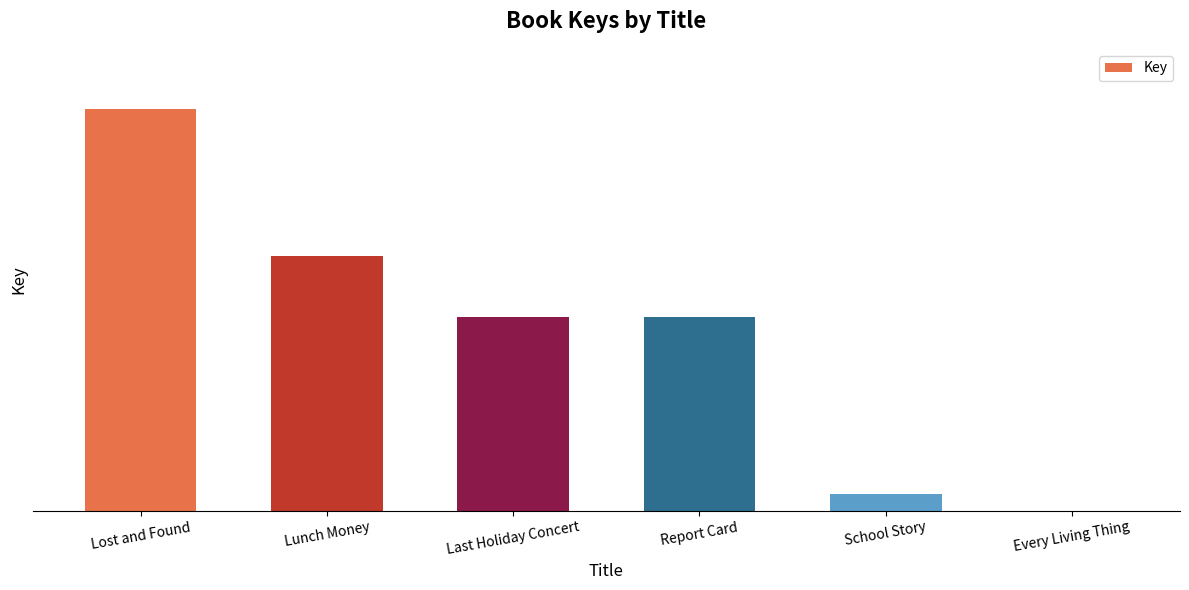

Reading left to right, transcribe all the data shown in this chart.

33633542	21302725	16221482	16220892	1427570	6140